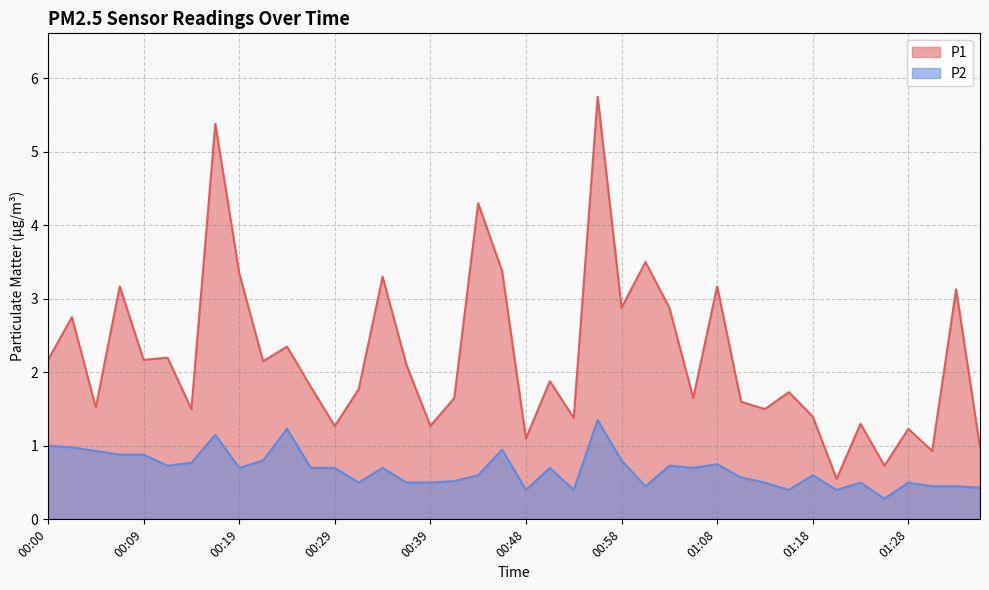

Rank the series at 00:31 from highest to lowest value.

P1, P2